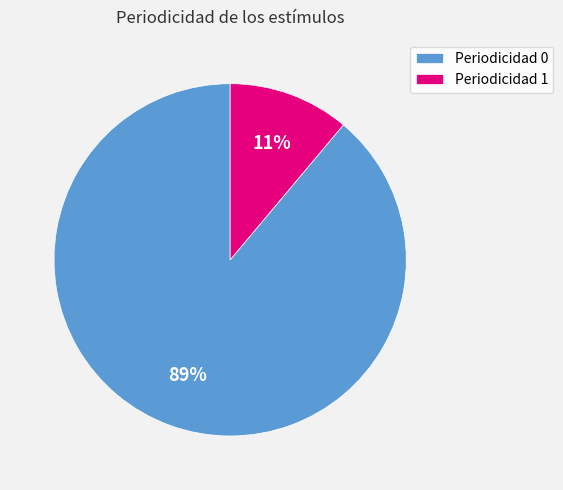

How many segments does this pie chart have?

2